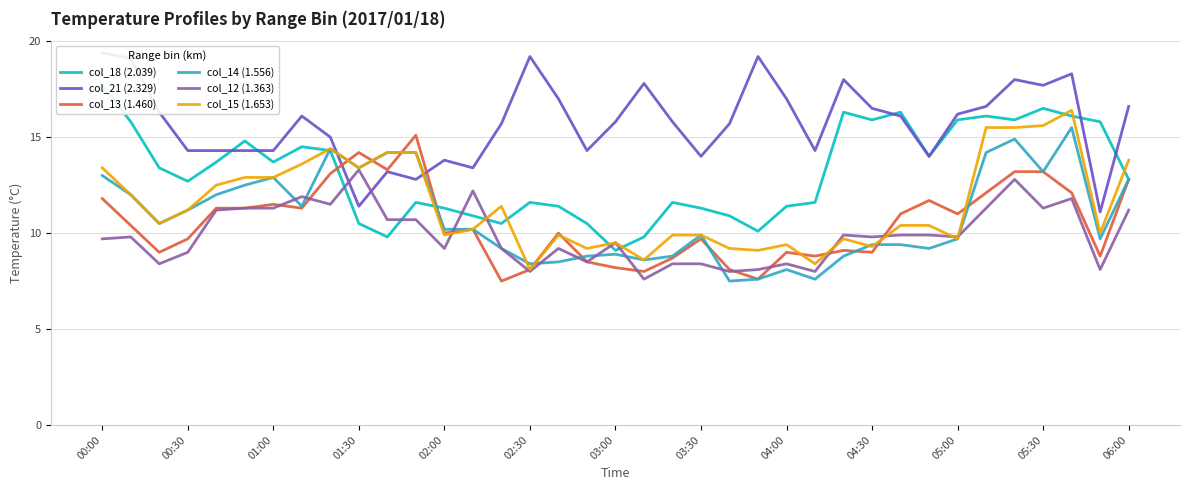

What is the maximum value for col_12 (1.363)?

13.3